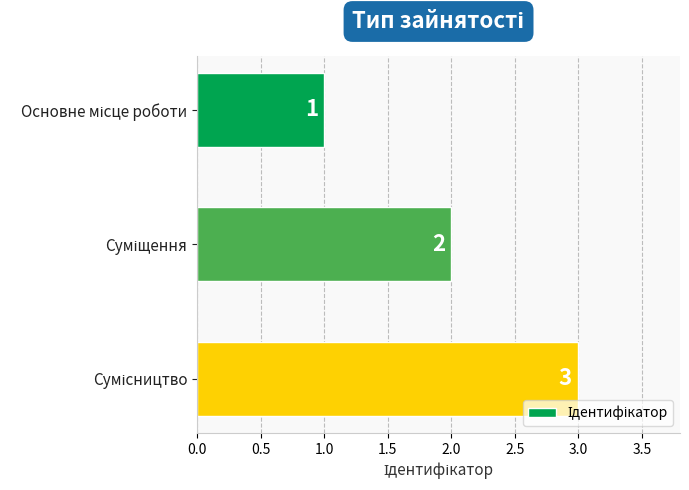

How many bars are there in total?

3